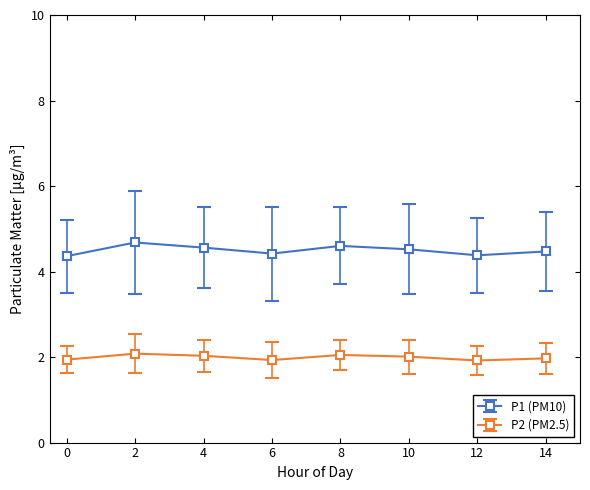

True or false: P1 (PM10) and P2 (PM2.5) cross at least once.

False